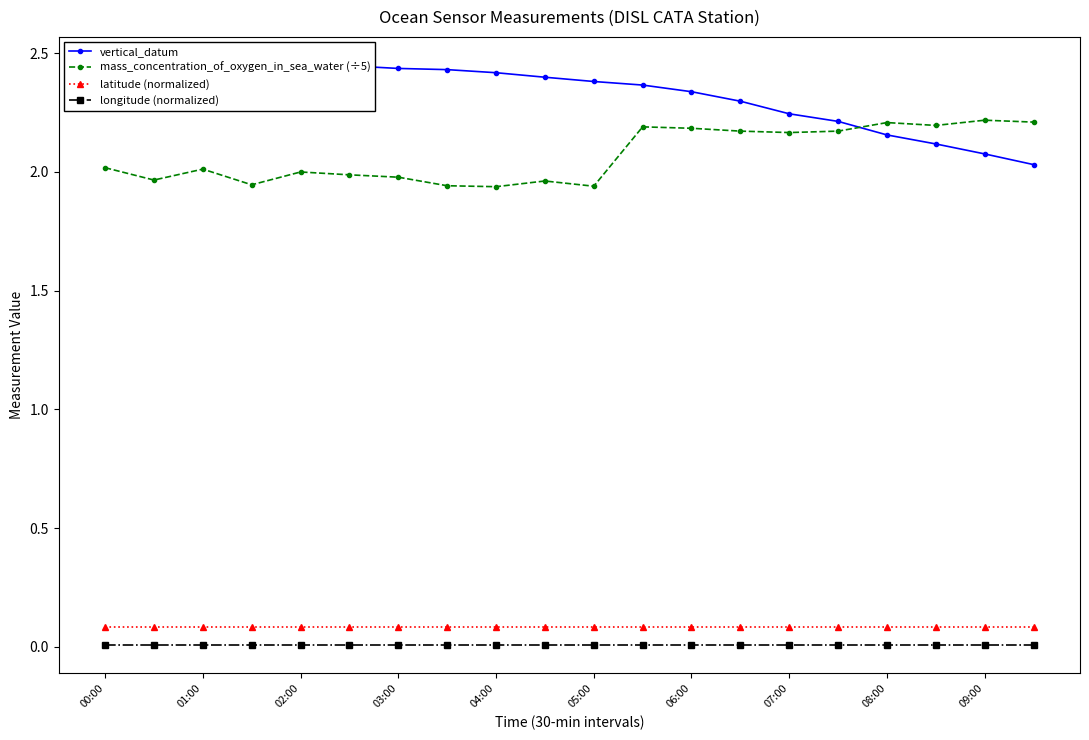

True or false: longitude (normalized) and mass_concentration_of_oxygen_in_sea_water (÷5) intersect in this chart.

False